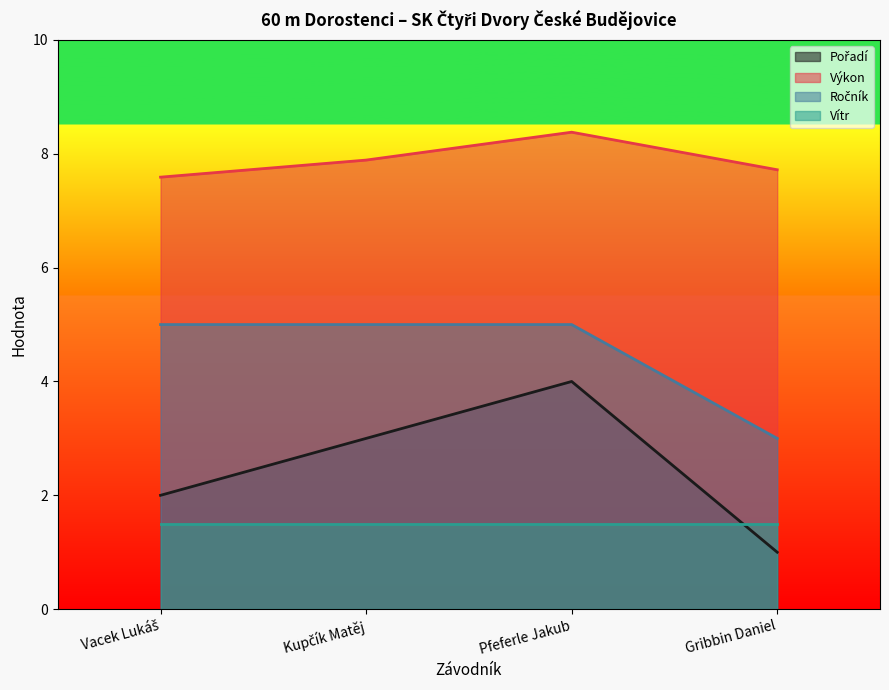

Is it true that Výkon equals 7.7 at Gribbin Daniel?

True